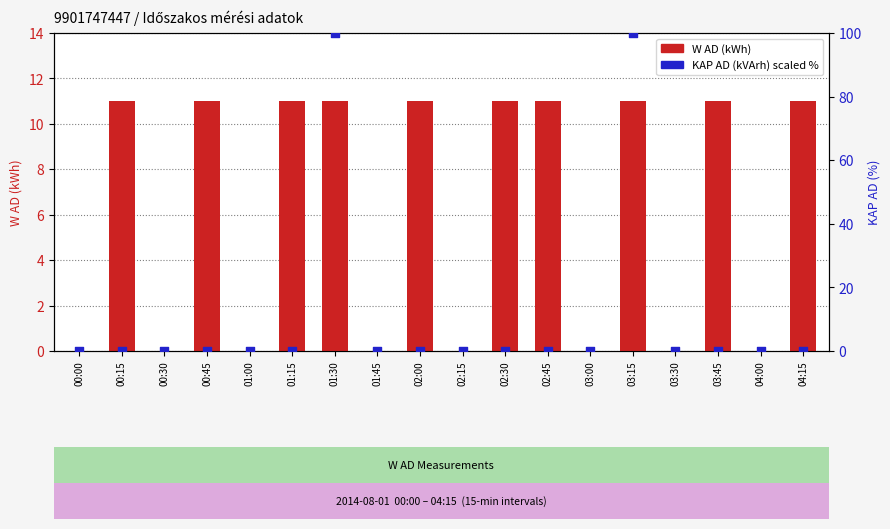

What is the total value across all series at 01:30?

111